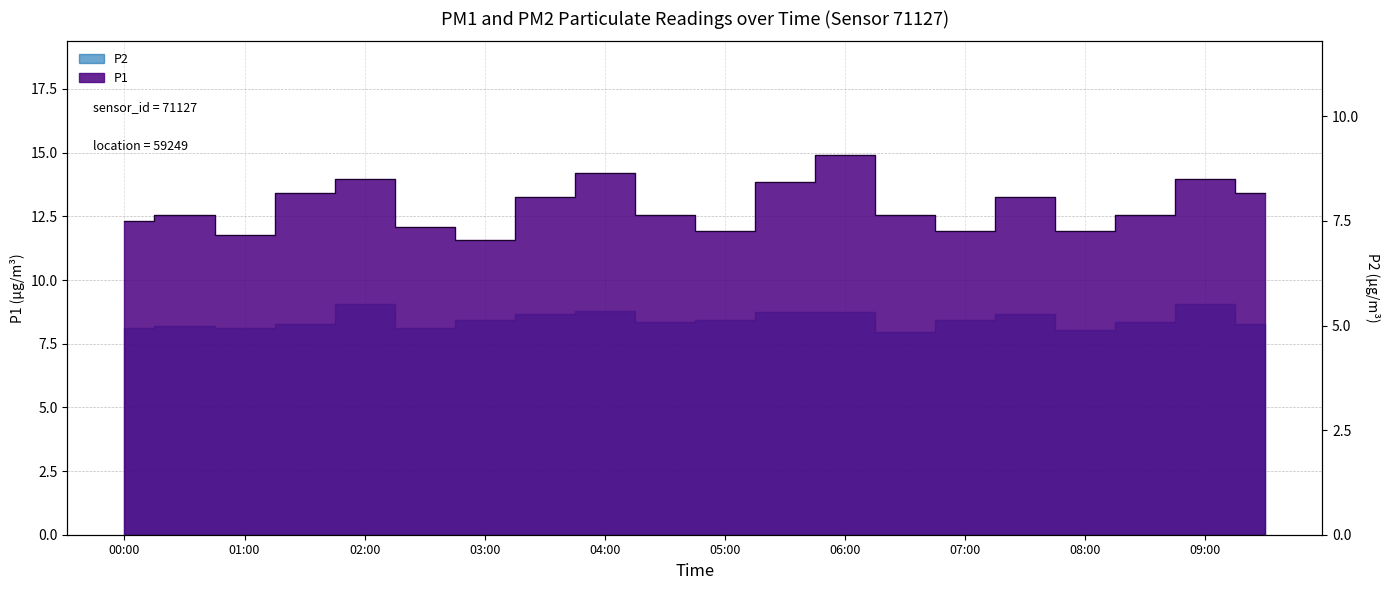

Between 05:00 and 04:00, which is larger?

04:00